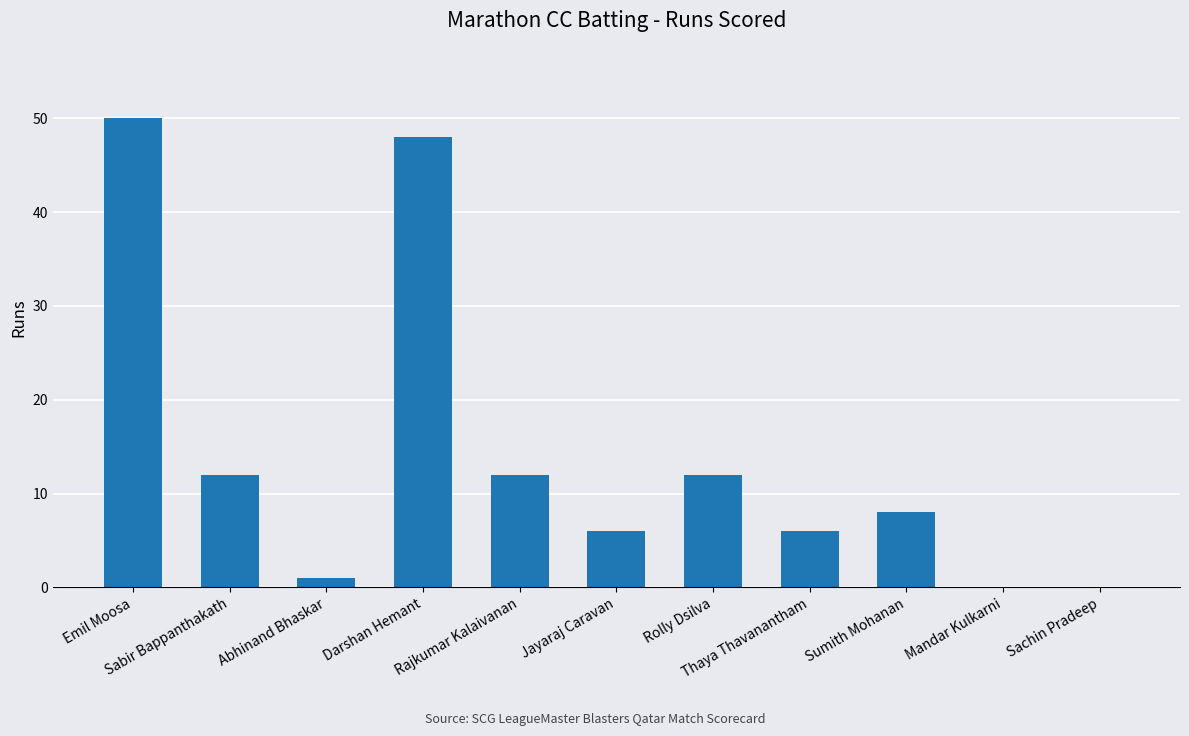

Reading left to right, list all the values displayed in this chart.

50	12	1	48	12	6	12	6	8	0	0